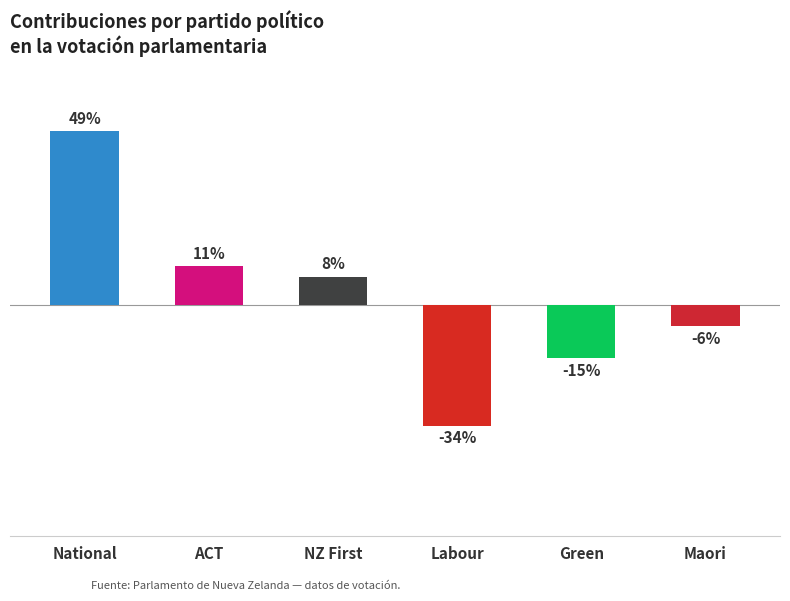

What is the label of the 3rd bar from the right?

Labour